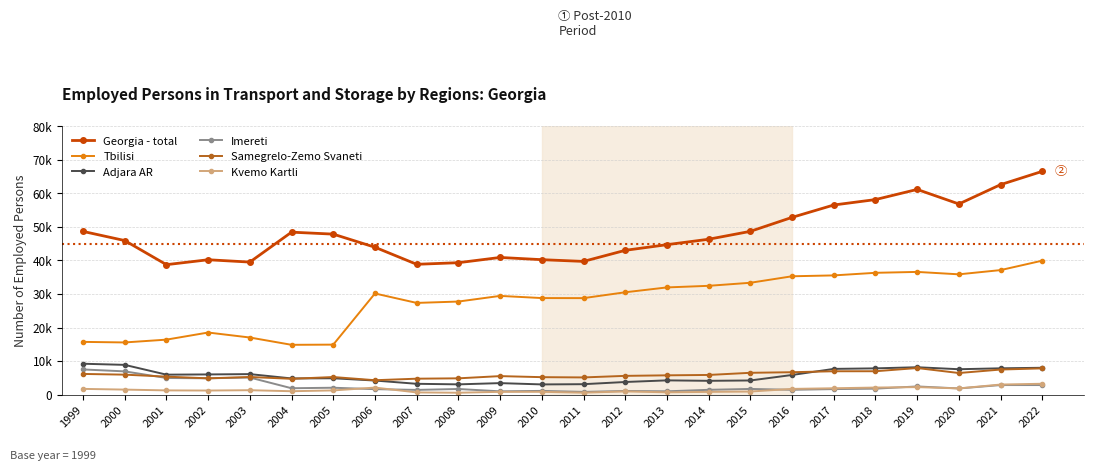

What is the difference between the Samegrelo-Zemo Svaneti values at 2020 and 2015?

63.0